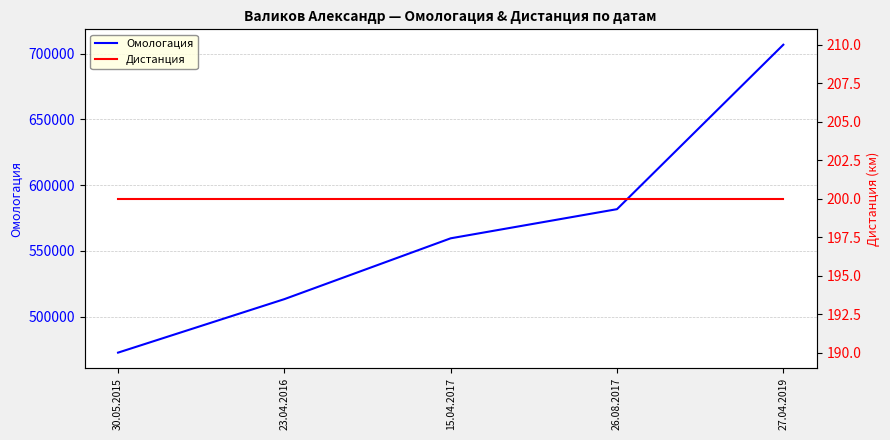

Reading left to right, list all the values displayed in this chart.

Омологация: 30.05.2015=472514	23.04.2016=513220	15.04.2017=559504	26.08.2017=581676	27.04.2019=706799
Дистанция: 30.05.2015=200	23.04.2016=200	15.04.2017=200	26.08.2017=200	27.04.2019=200